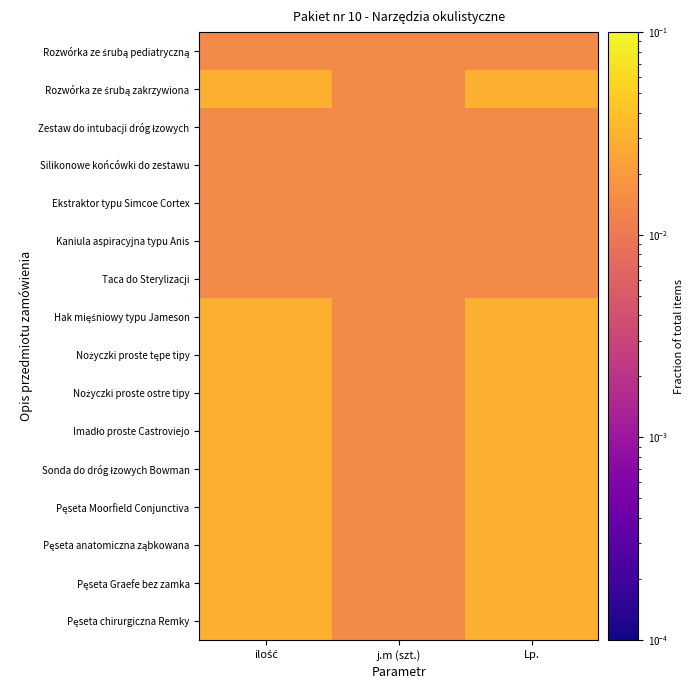

At which category is the sum across all series the highest?

ilość